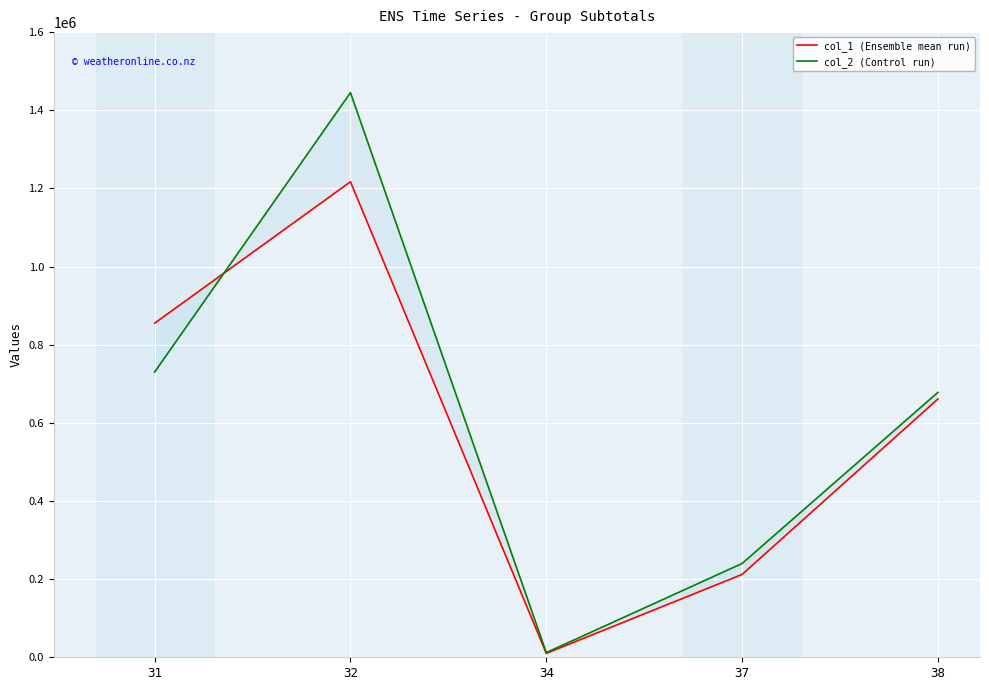

What is the total value across all series at 37?

452000